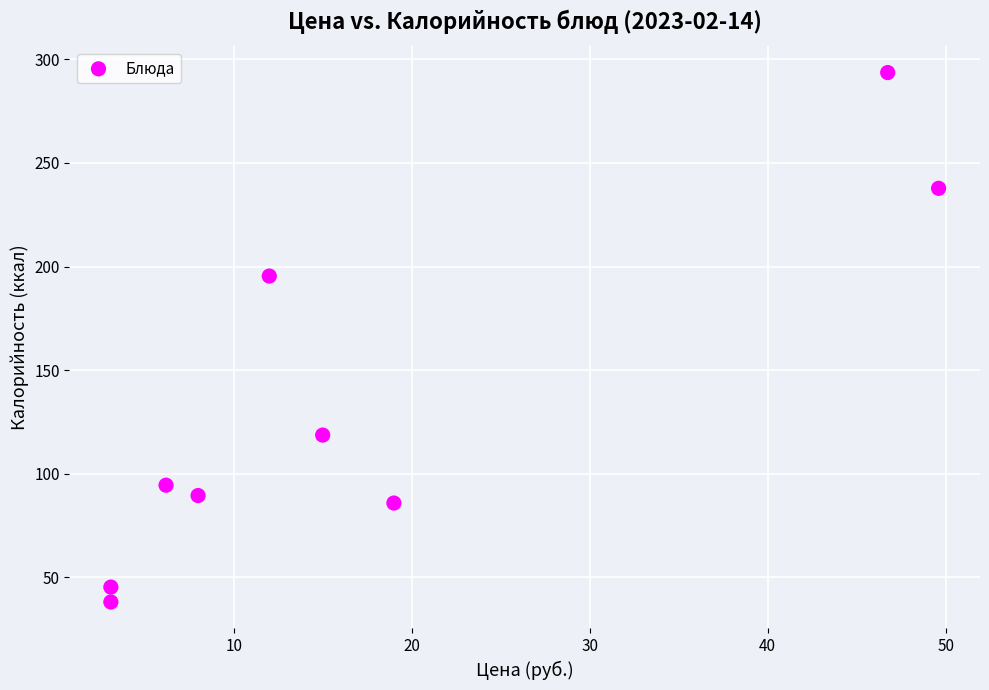

What Y value in the scatter plot is closest to 165?

195.4